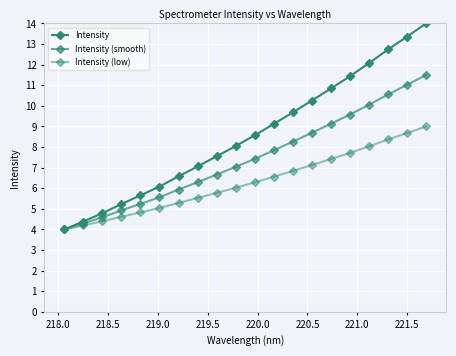

True or false: Intensity and Intensity (low) intersect in this chart.

False